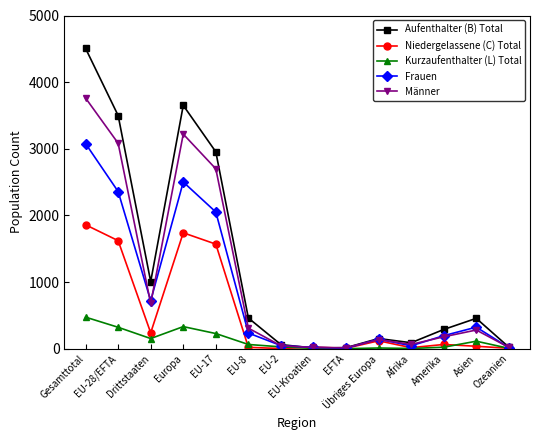

What is the value of the Kurzaufenthalter (L) Total point at the 6th from the left?

63